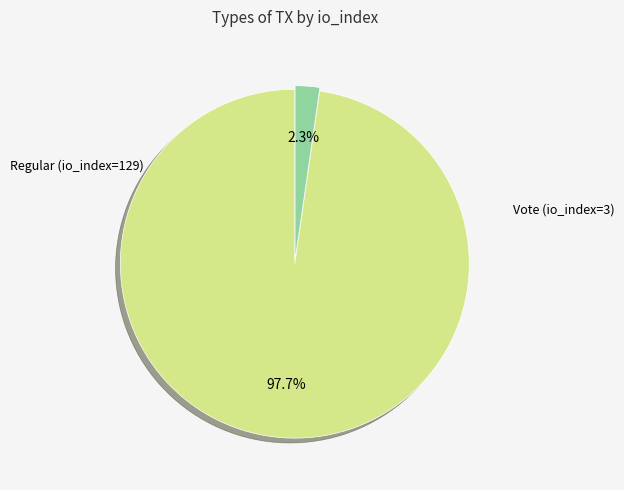

What is the smallest slice in the pie chart?

Vote (io_index=3)